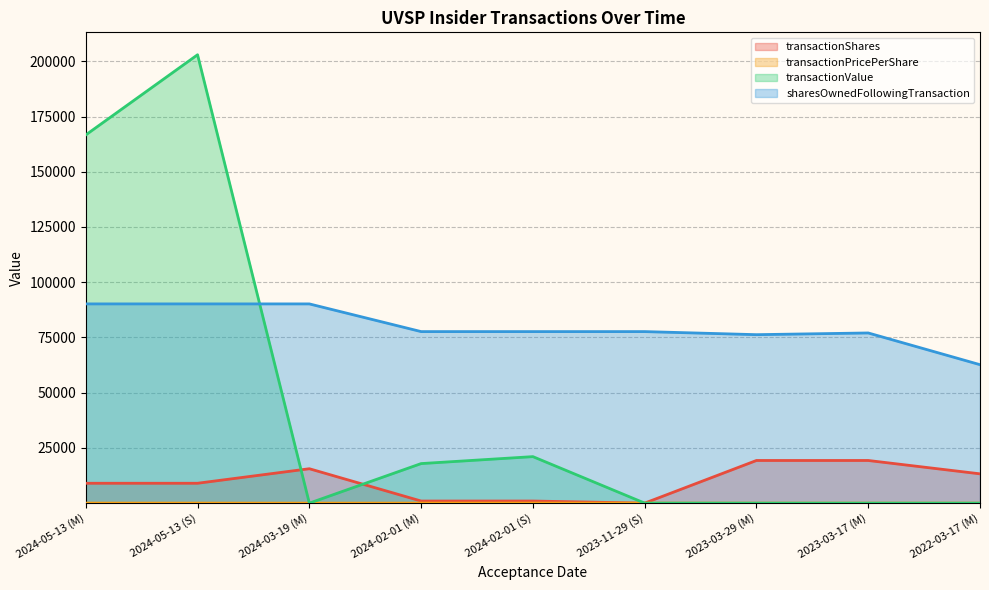

Does the chart display data point markers on the line(s)?

No